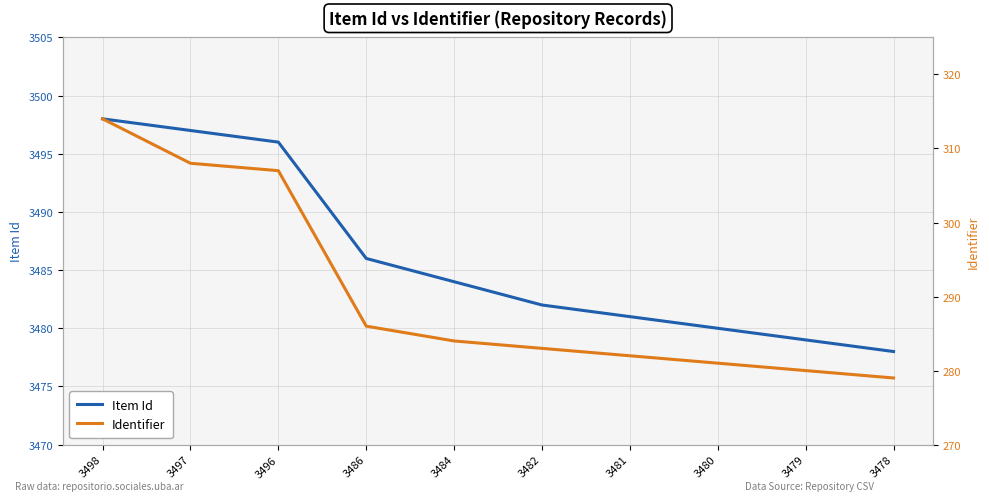

True or false: Item Id has more than 2 interior local peaks.

False